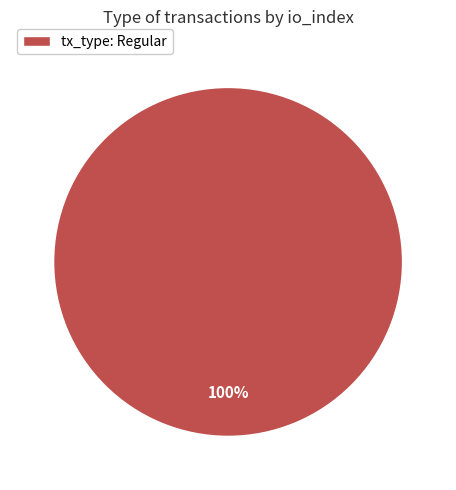

Which category accounts for the majority?

tx_type: Regular